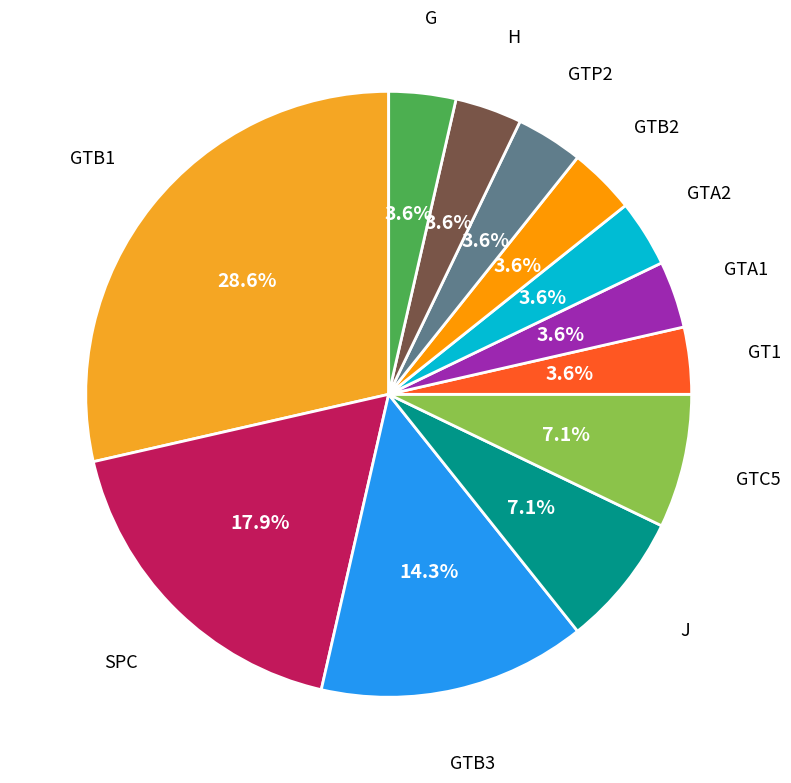

Count the number of slices in the pie.

12